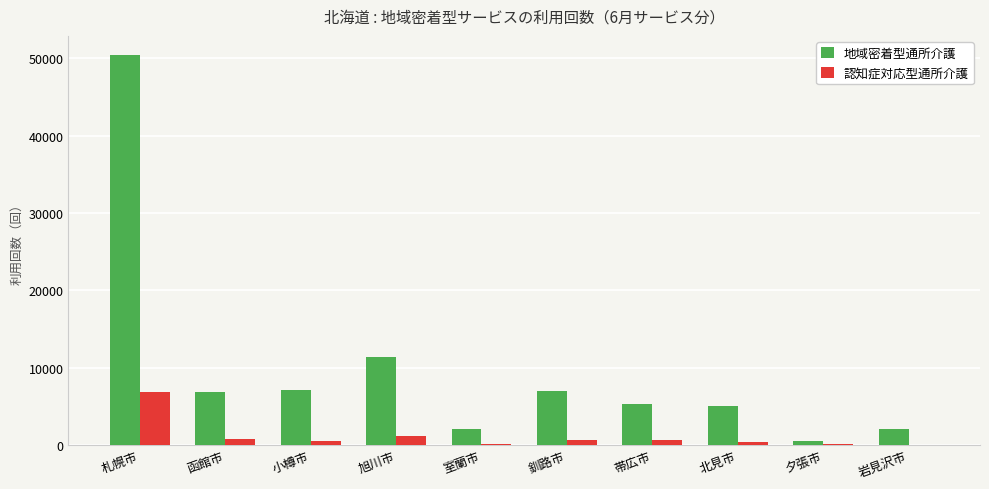

True or false: 認知症対応型通所介護 has a value of 369 at 北見市.

True